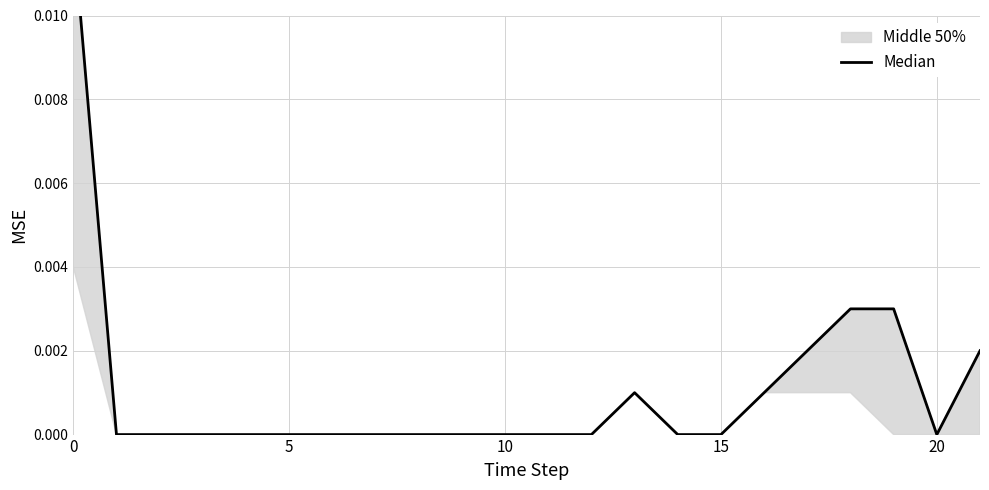

True or false: the data shows 0.0 at 12.

False